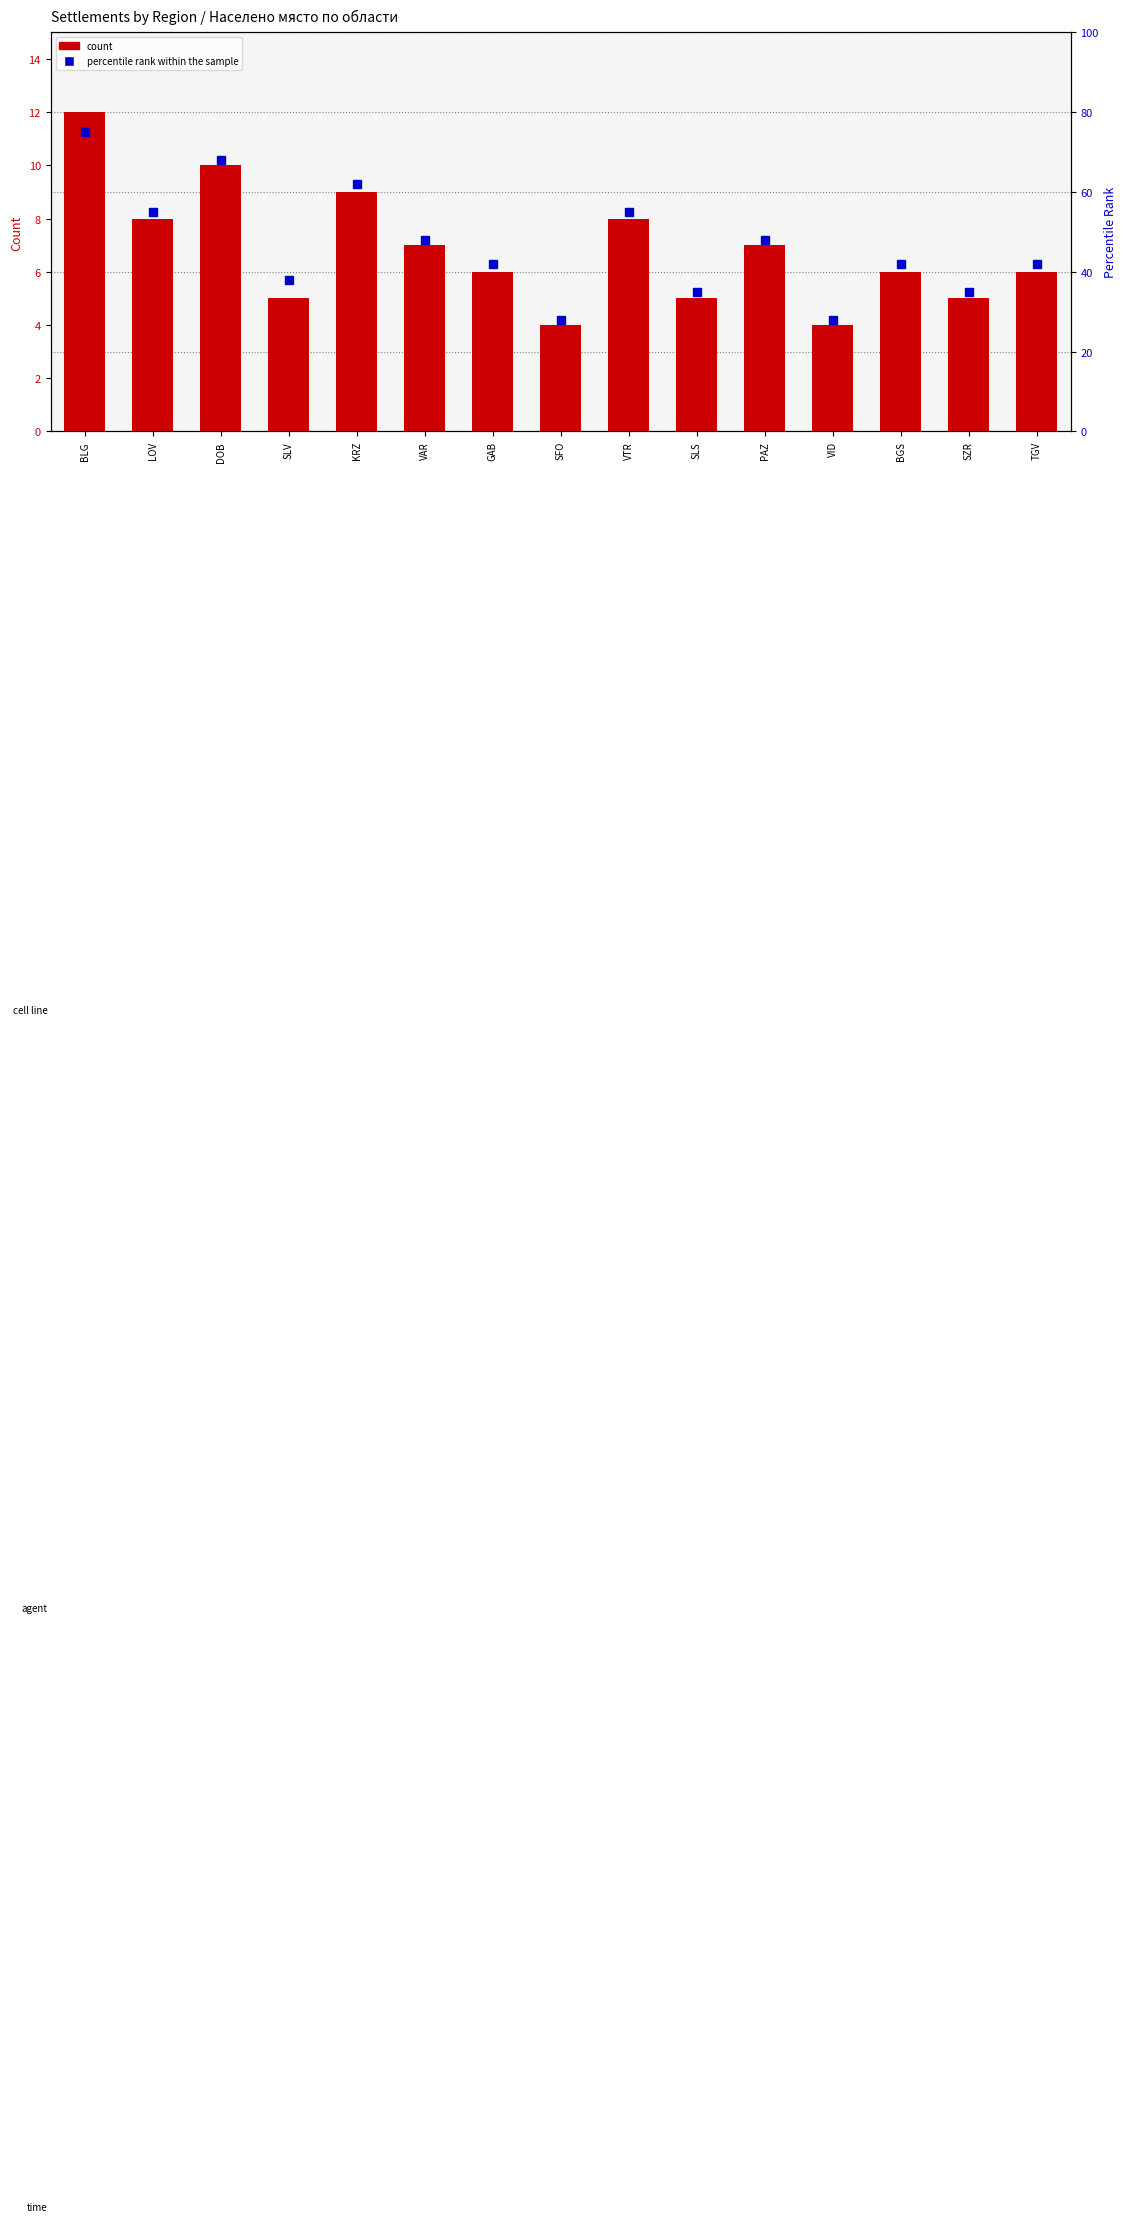

Is the value of percentile rank within the sample at VAR greater than the value of count at VID?

Yes